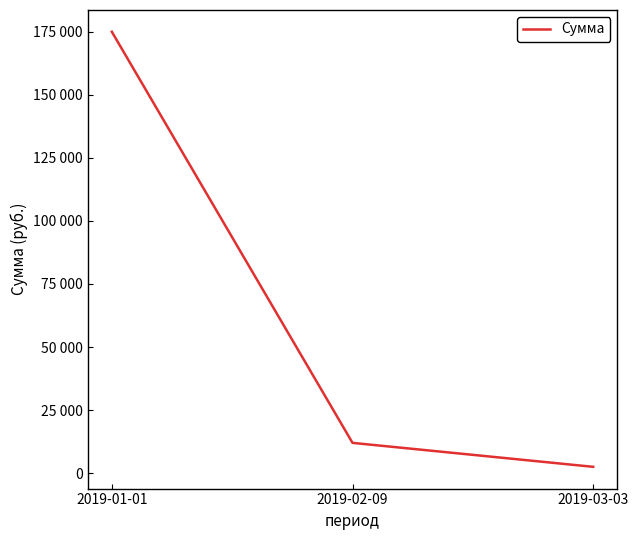

What is the change in value from 2019-02-09 to 2019-03-03?

-9500